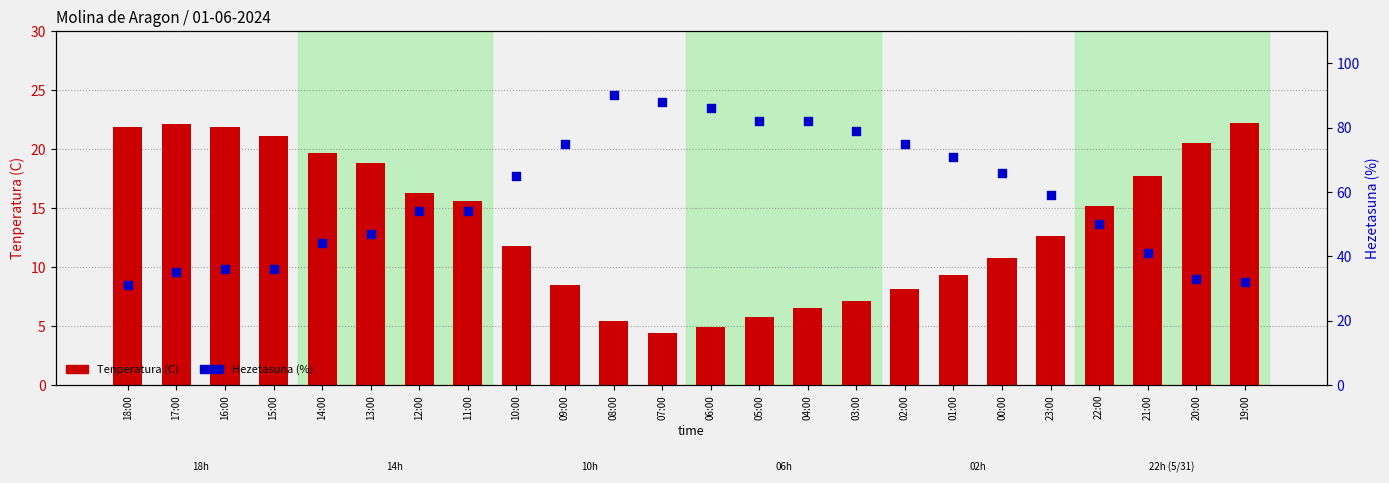

At how many categories does at least one series exceed 44?

16